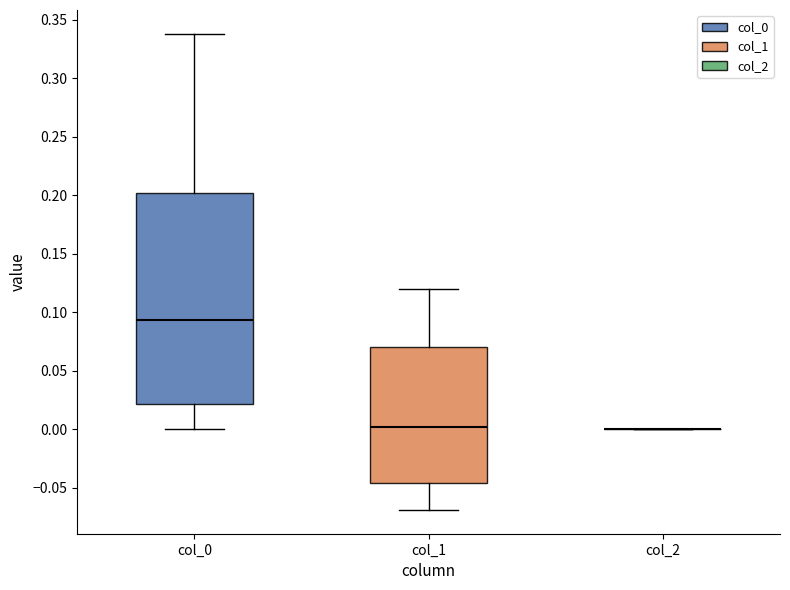

Reading left to right, read every box against the y-axis: the position of its median line, the range the box covers, and the ends of its whiskers. The values are not printed on the chart, so give them approximately, as read against the axis.

col_0: median 0.095, box 0.020 to 0.200, whiskers 0.000 to 0.340
col_1: median 0.000, box -0.045 to 0.070, whiskers -0.070 to 0.120
col_2: box collapsed to a line at 0.000, whiskers 0.000 to 0.000